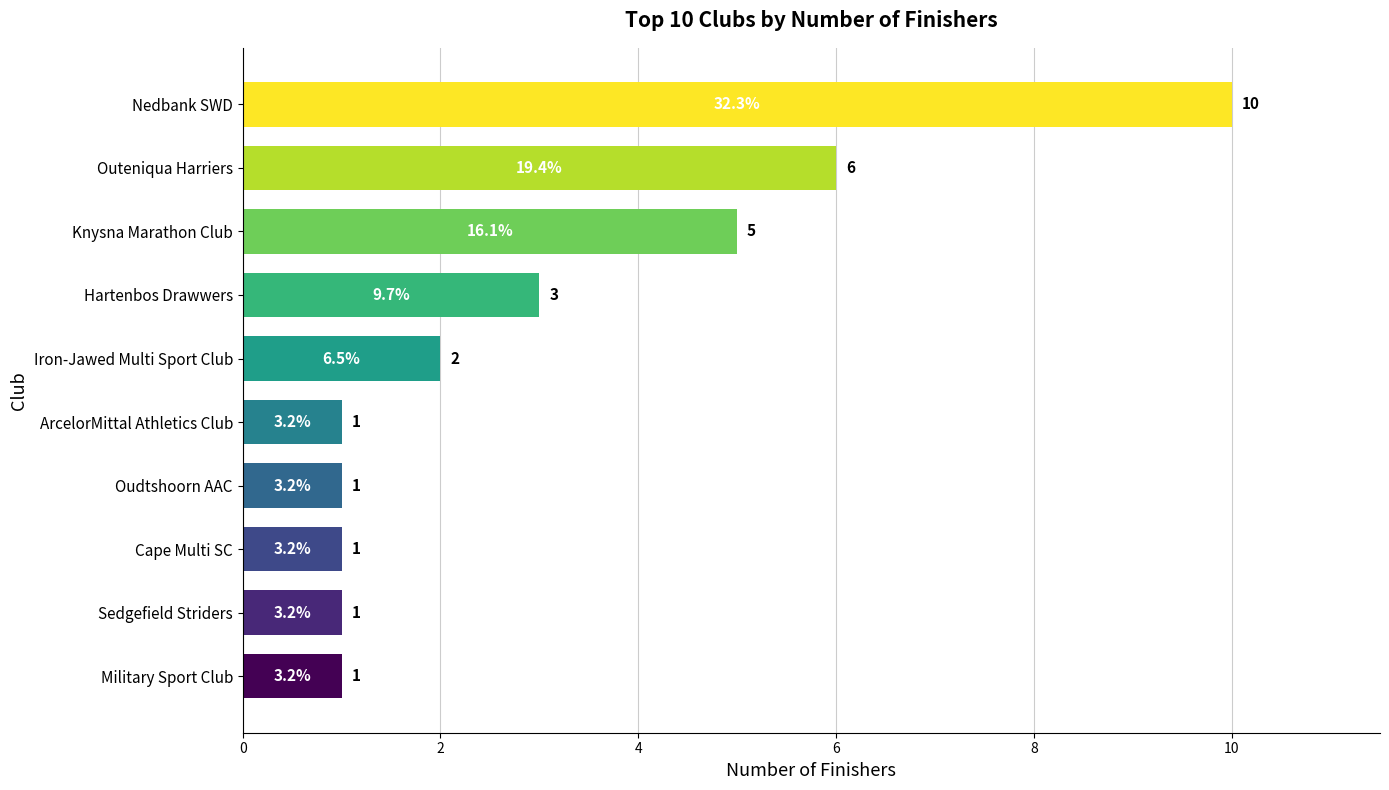

How many bars are there in total?

10